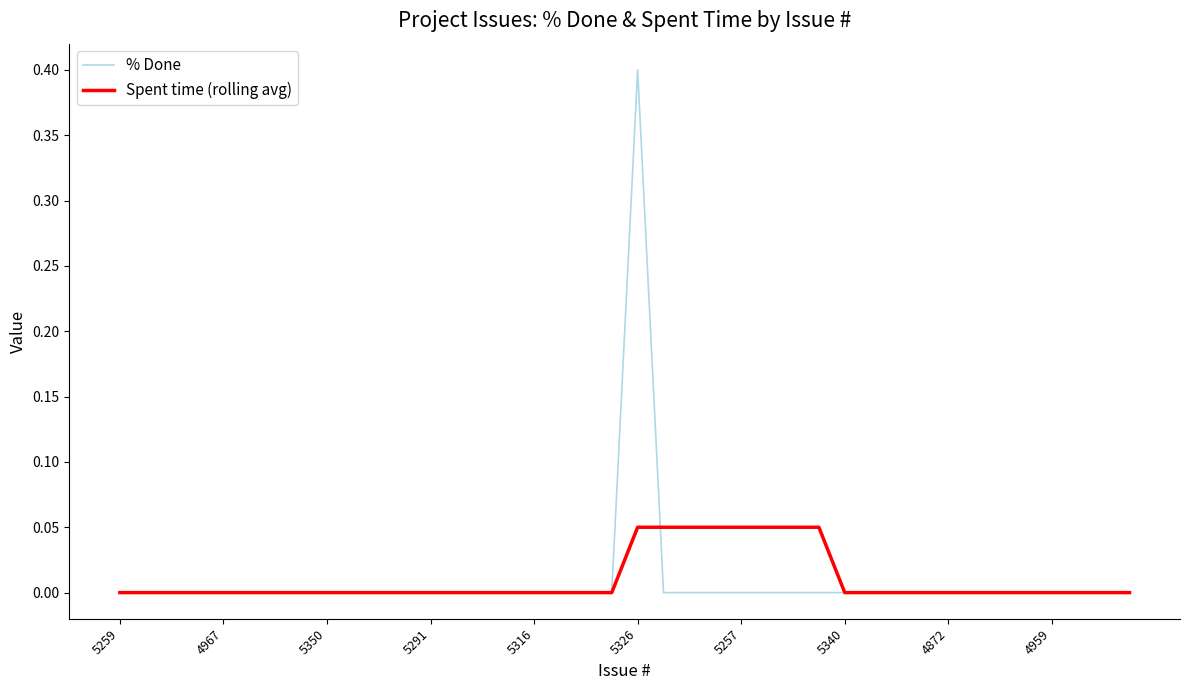

What is the greatest value displayed?

0.4